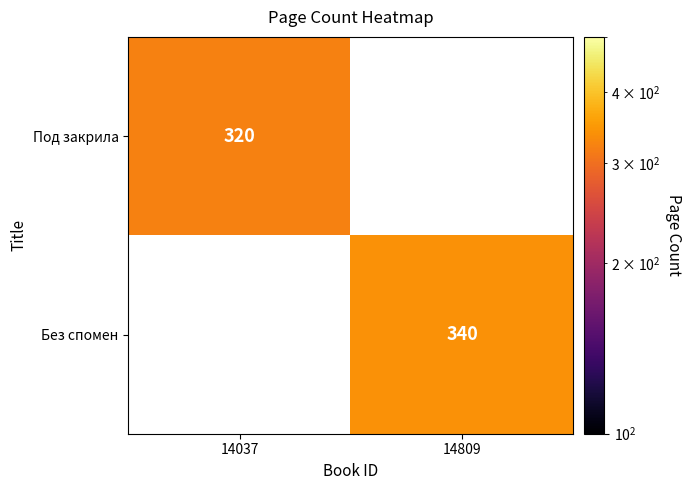

Is it true that Без спомен equals 224.6 at 14809?

False